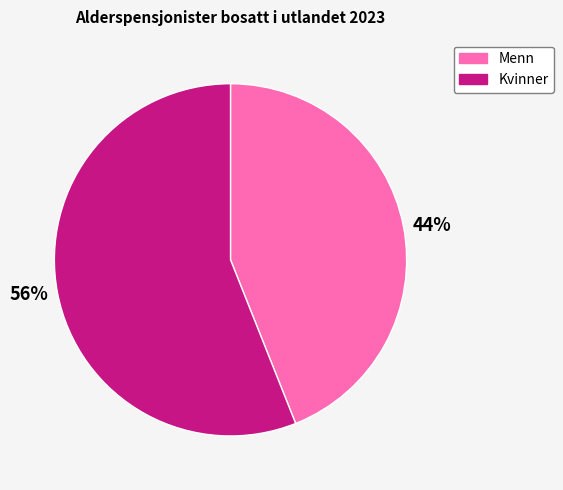

Does any single category account for the majority?

Yes